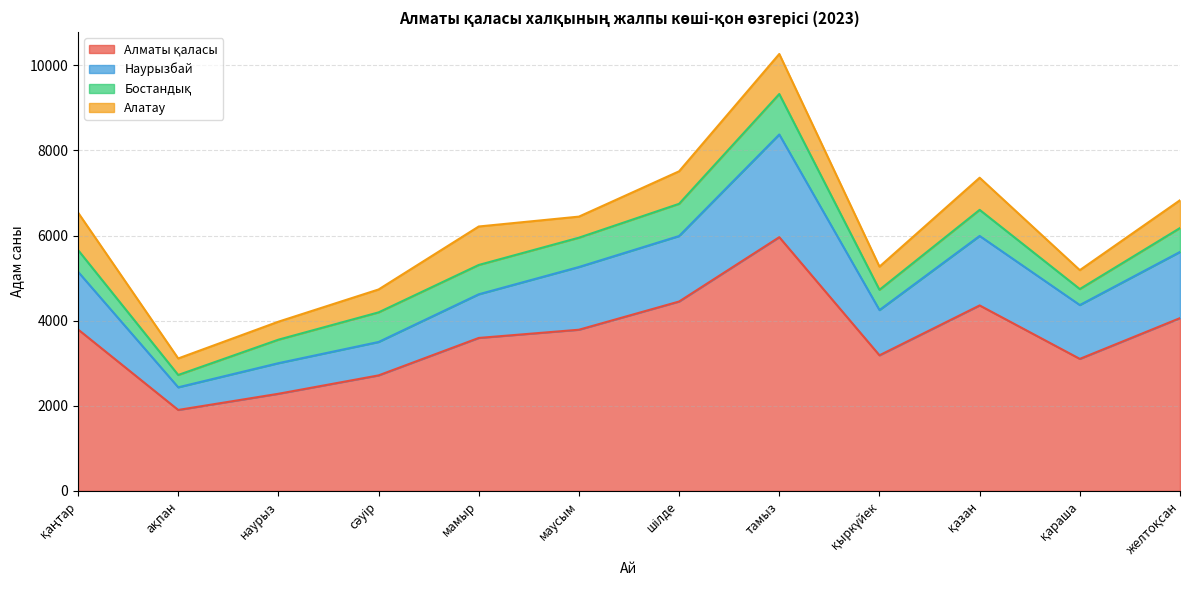

At which category is the sum across all series the highest?

тамыз